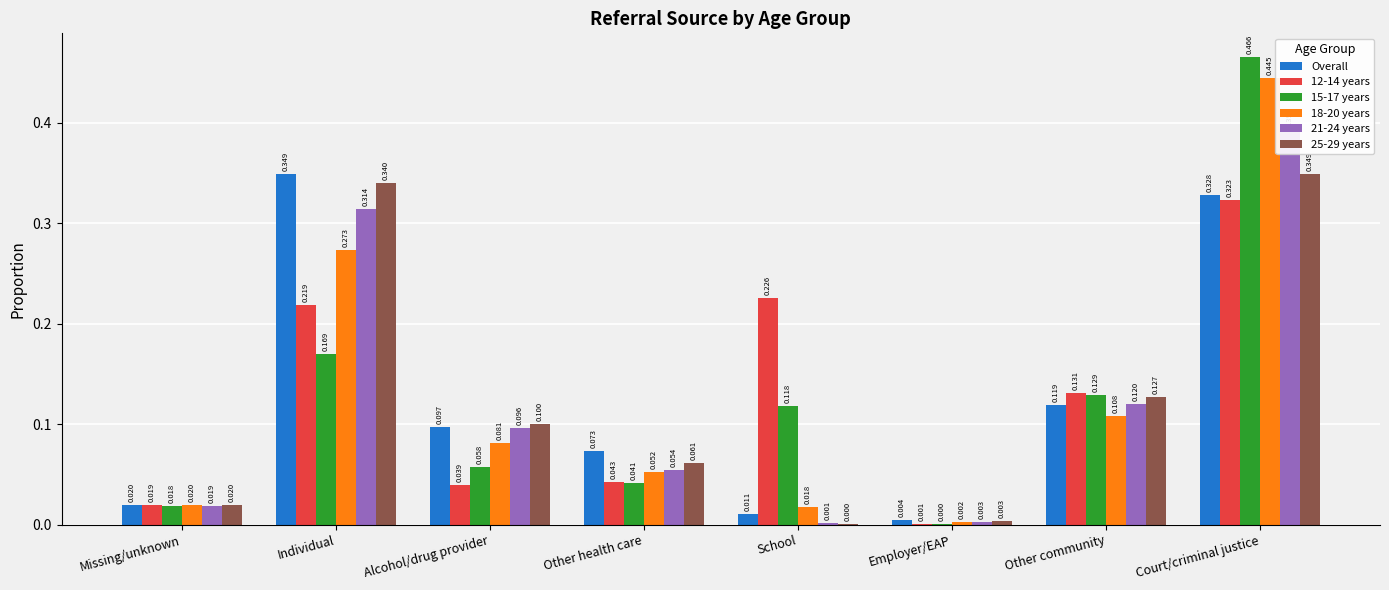

Is the value of 12-14 years at School greater than the value of 18-20 years at Other community?

Yes